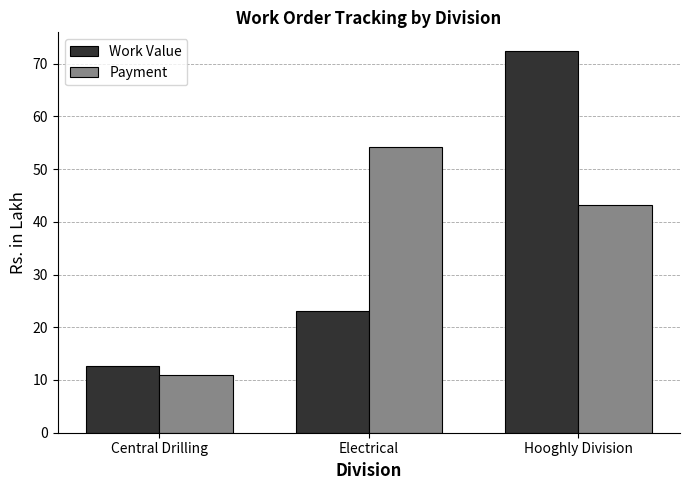

The Payment series shows 43.1 at Hooghly Division. True or false?

True